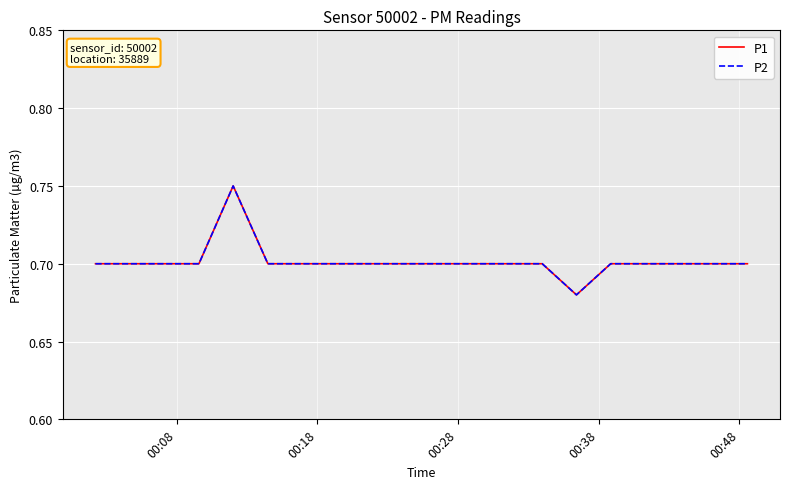

How many interior local valleys does the P1 series have?

1